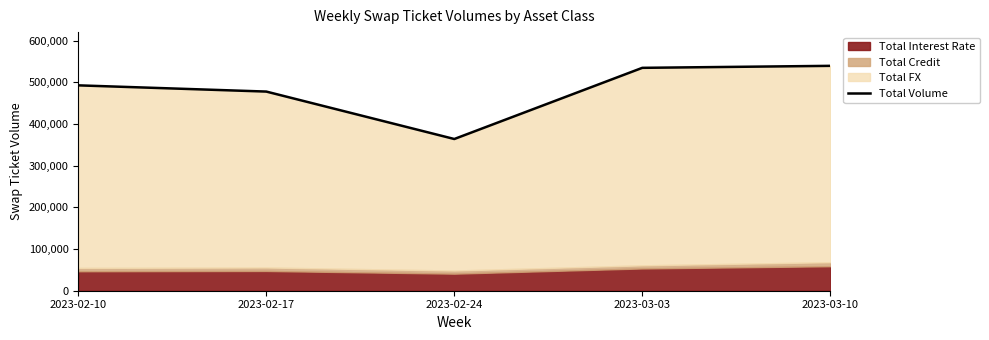

Between 2023-03-10 and 2023-02-17, which is larger?

2023-03-10